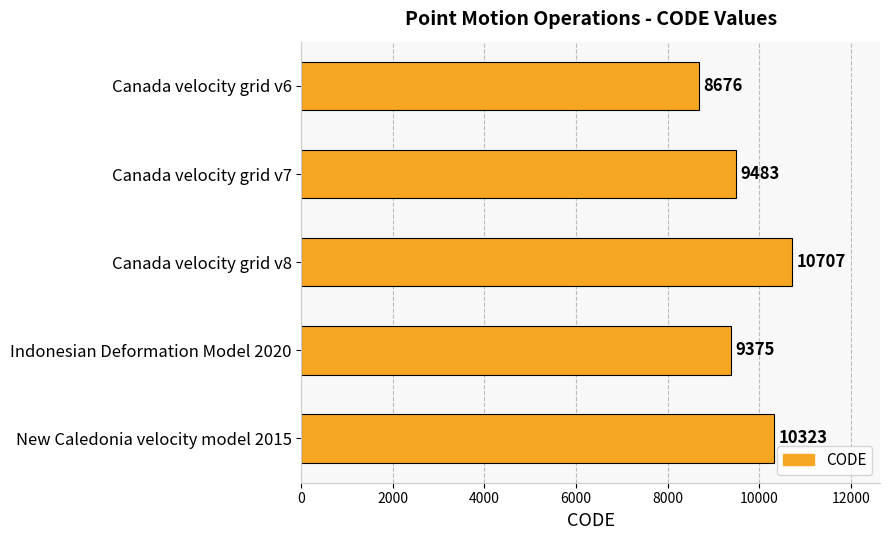

How many categories are shown in the chart?

5